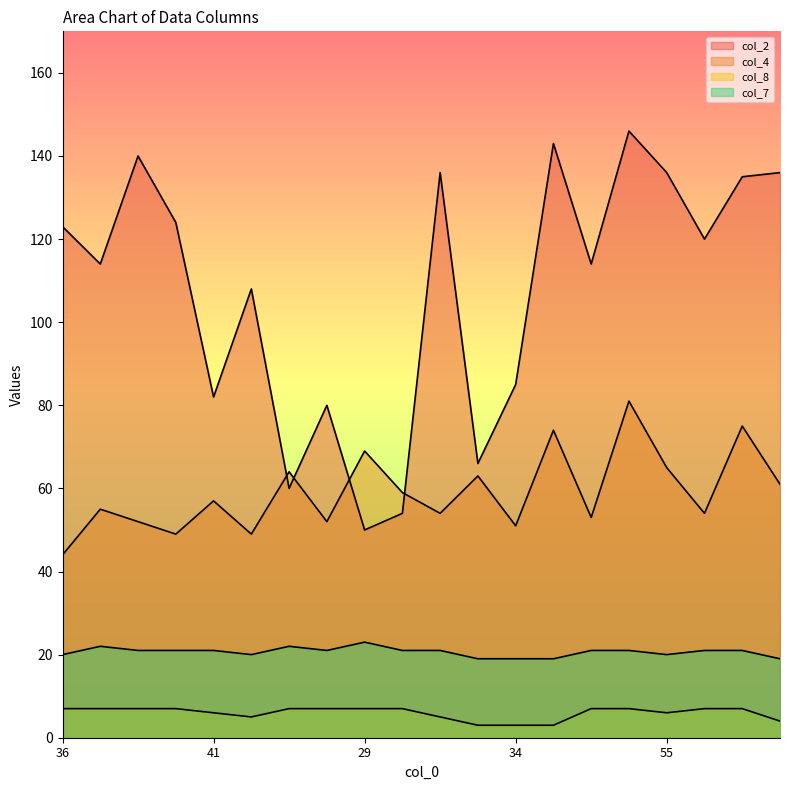

Reading right to left, transcribe all the data shown in this chart.

col_2: 50=136	48=135	44=120	55=136	59=146	42=114	54=143	34=85	33=66	44=136	30=54	29=50	28=80	30=60	38=108	41=82	42=124	48=140	46=114	36=123
col_4: 50=61	48=75	44=54	55=65	59=81	42=53	54=74	34=51	33=63	44=54	30=59	29=69	28=52	30=64	38=49	41=57	42=49	48=52	46=55	36=44
col_8: 50=4	48=7	44=7	55=6	59=7	42=7	54=3	34=3	33=3	44=5	30=7	29=7	28=7	30=7	38=5	41=6	42=7	48=7	46=7	36=7
col_7: 50=19	48=21	44=21	55=20	59=21	42=21	54=19	34=19	33=19	44=21	30=21	29=23	28=21	30=22	38=20	41=21	42=21	48=21	46=22	36=20